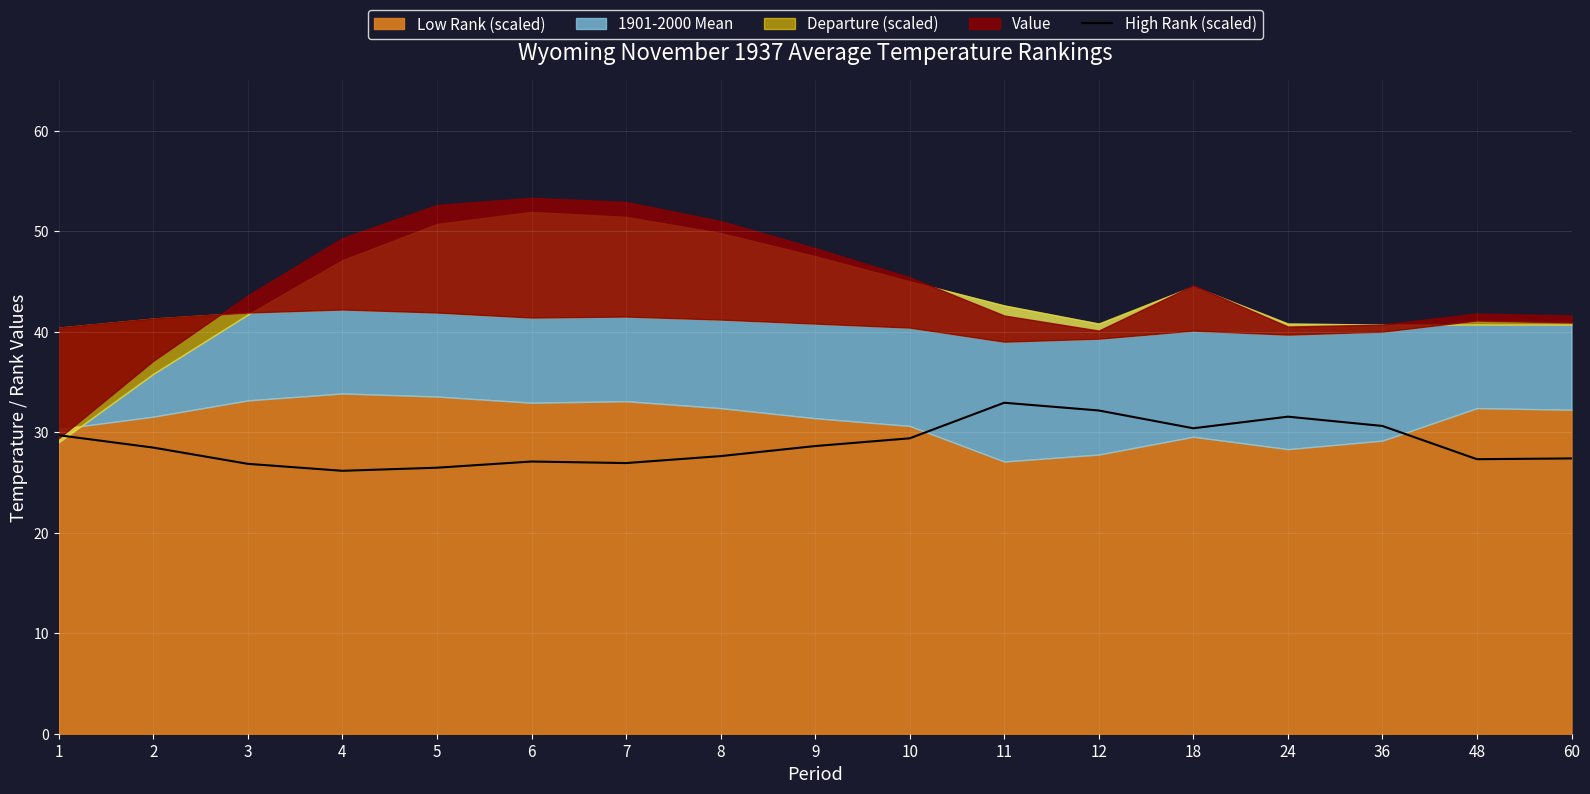

Where does the data first go above 28?

1